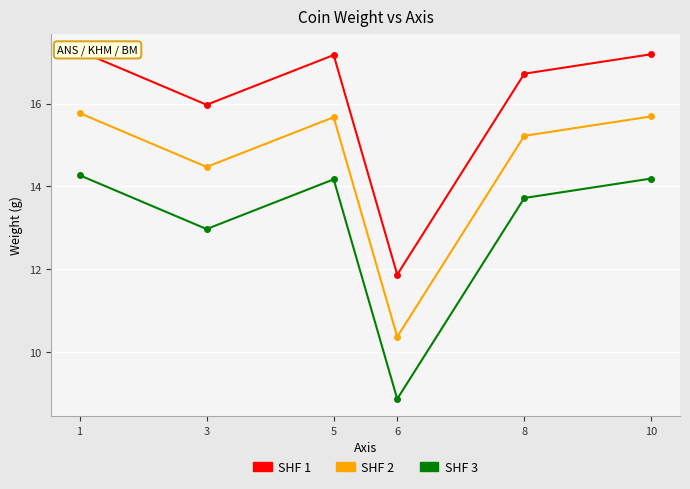

Reading right to left, list all the values displayed in this chart.

weight: 17.2	16.7	11.9	17.2	16.0	17.3
weight (offset): 15.7	15.2	10.4	15.7	14.5	15.8
weight (offset 2): 14.2	13.7	8.9	14.2	13.0	14.3